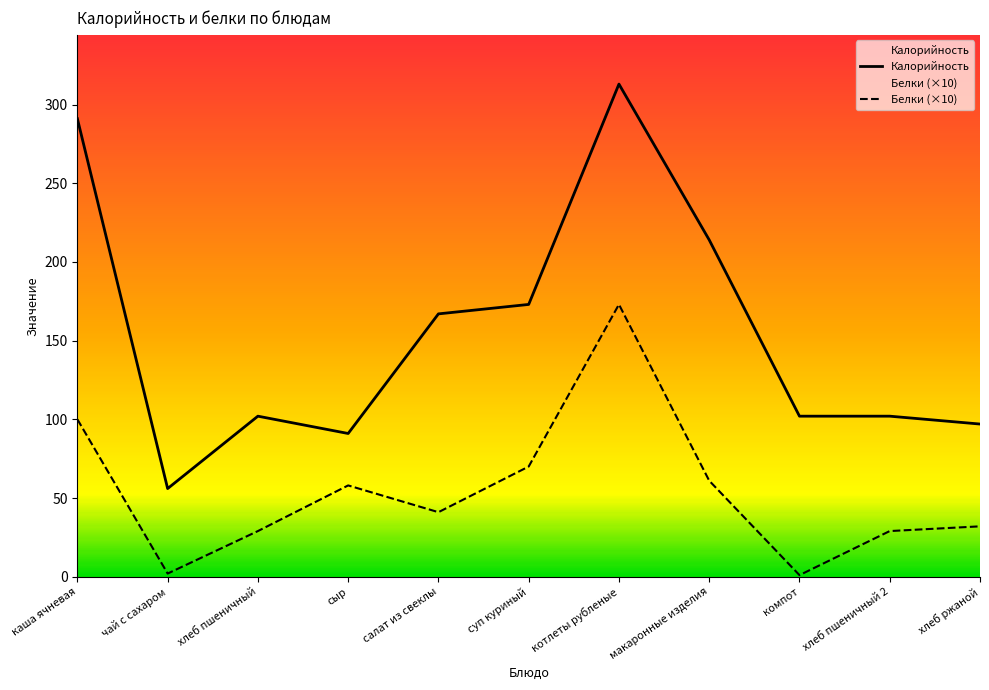

In Белки (×10), how many points are higher than both neighbors (excluding endpoints)?

2